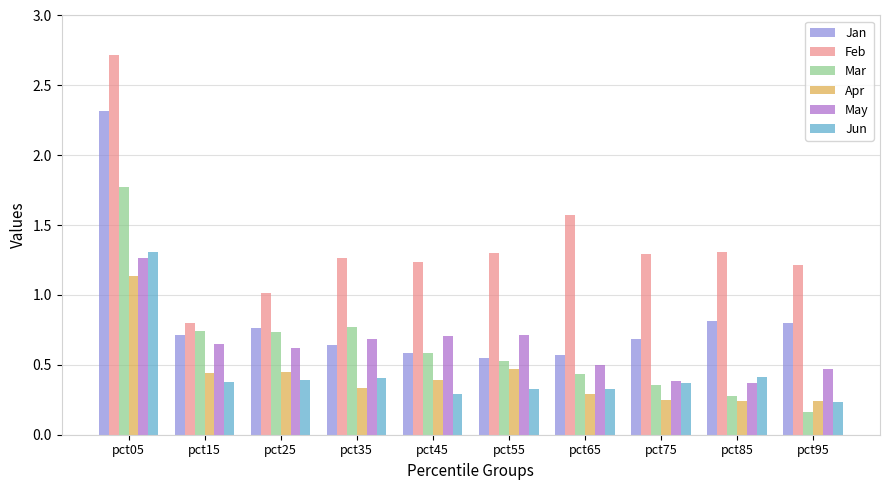

What are all the series names shown in the legend?

Jan, Feb, Mar, Apr, May, Jun